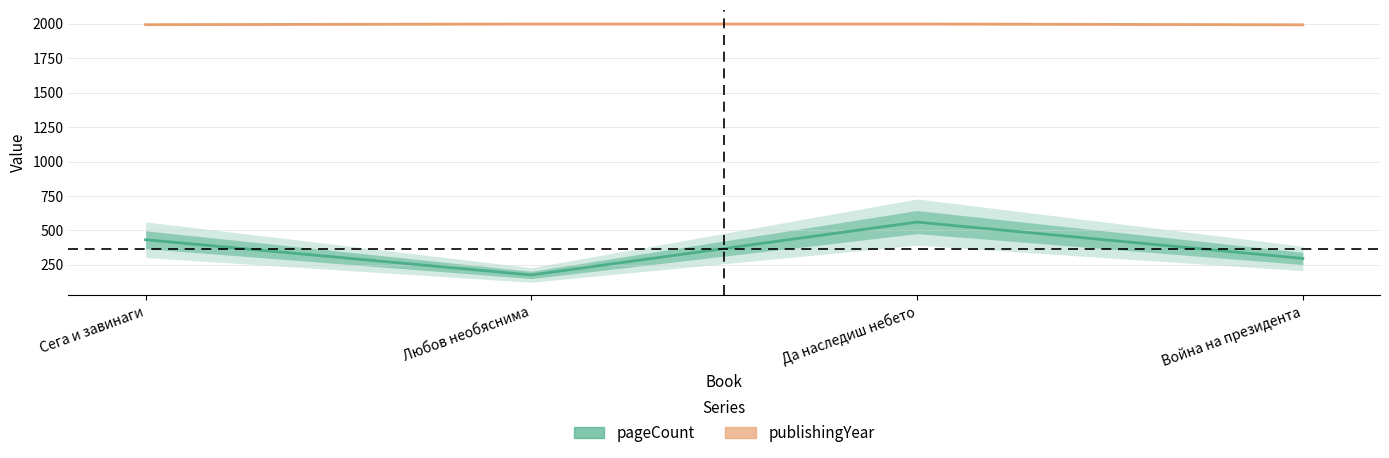

What is the difference between the highest and lowest values at Да наследиш небето?

1439